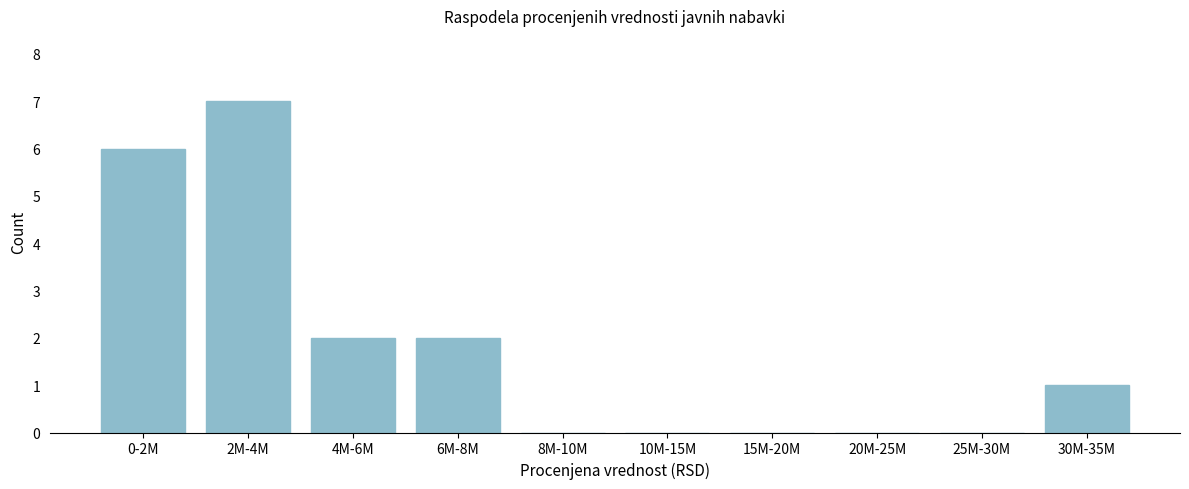

Reading left to right, what are all the values shown in this chart?

0-2M=6	2M-4M=7	4M-6M=2	6M-8M=2	8M-10M=0	10M-15M=0	15M-20M=0	20M-25M=0	25M-30M=0	30M-35M=1